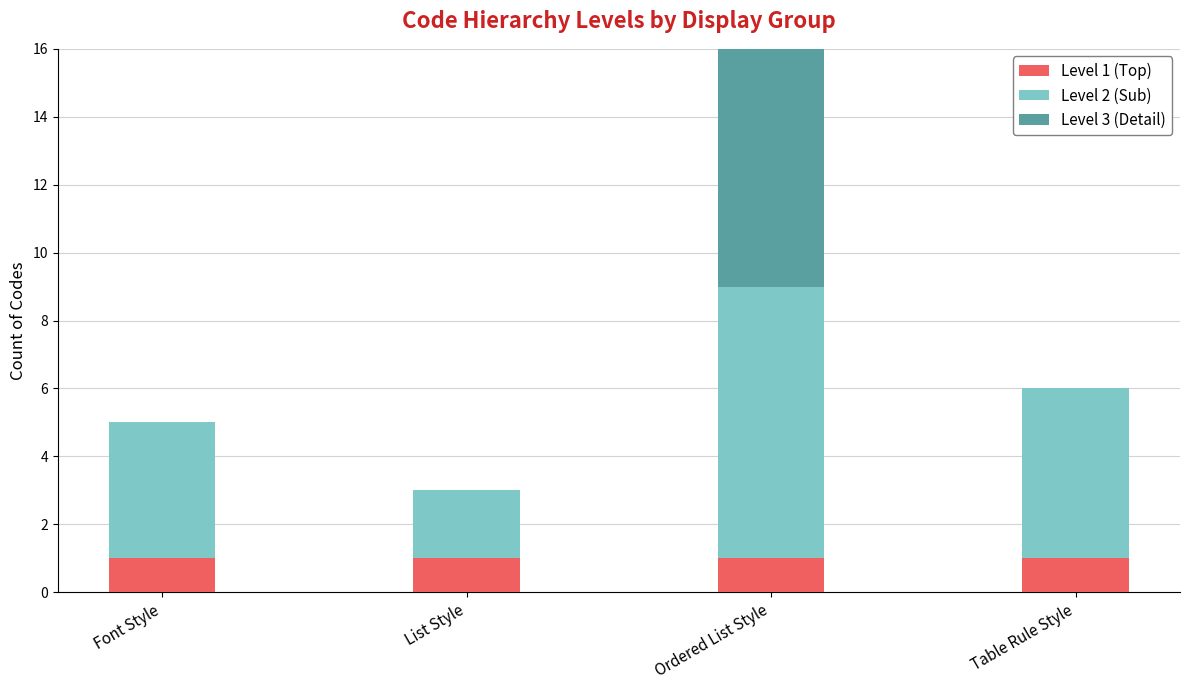

How many bars are there in total?

12